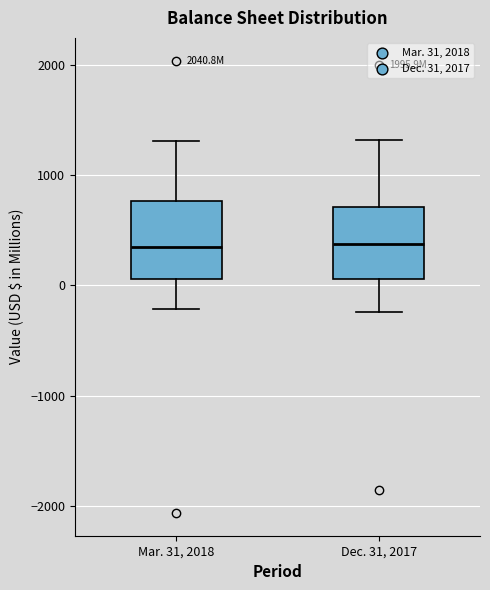

Where does the lower whisker of the box for Dec. 31, 2017 end on the y-axis? The values are not printed on the chart, so give them approximately, as read against the axis.

-200